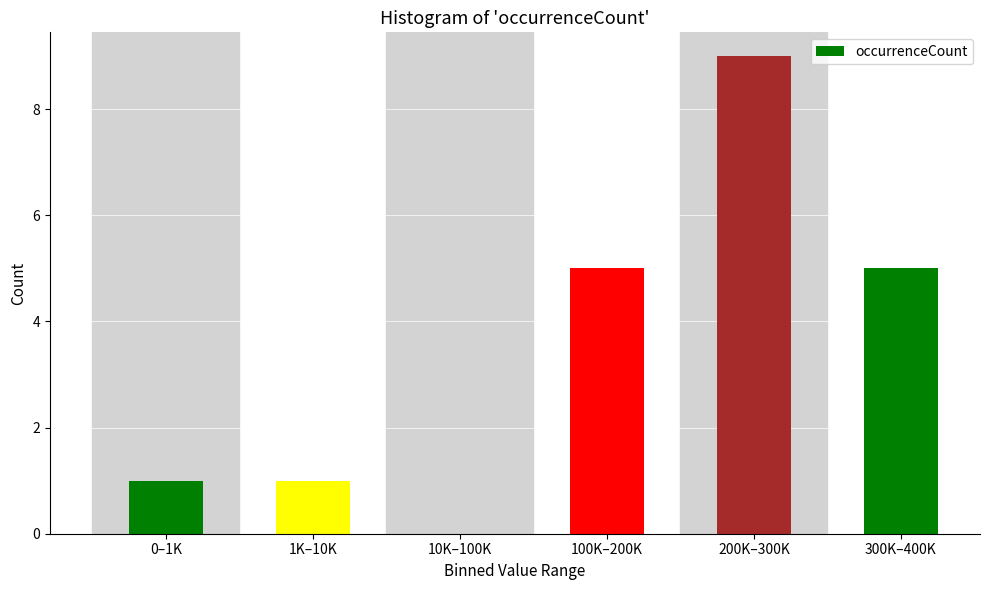

Reading right to left, what are all the values shown in this chart?

300K–400K=5	200K–300K=9	100K–200K=5	10K–100K=0	1K–10K=1	0–1K=1